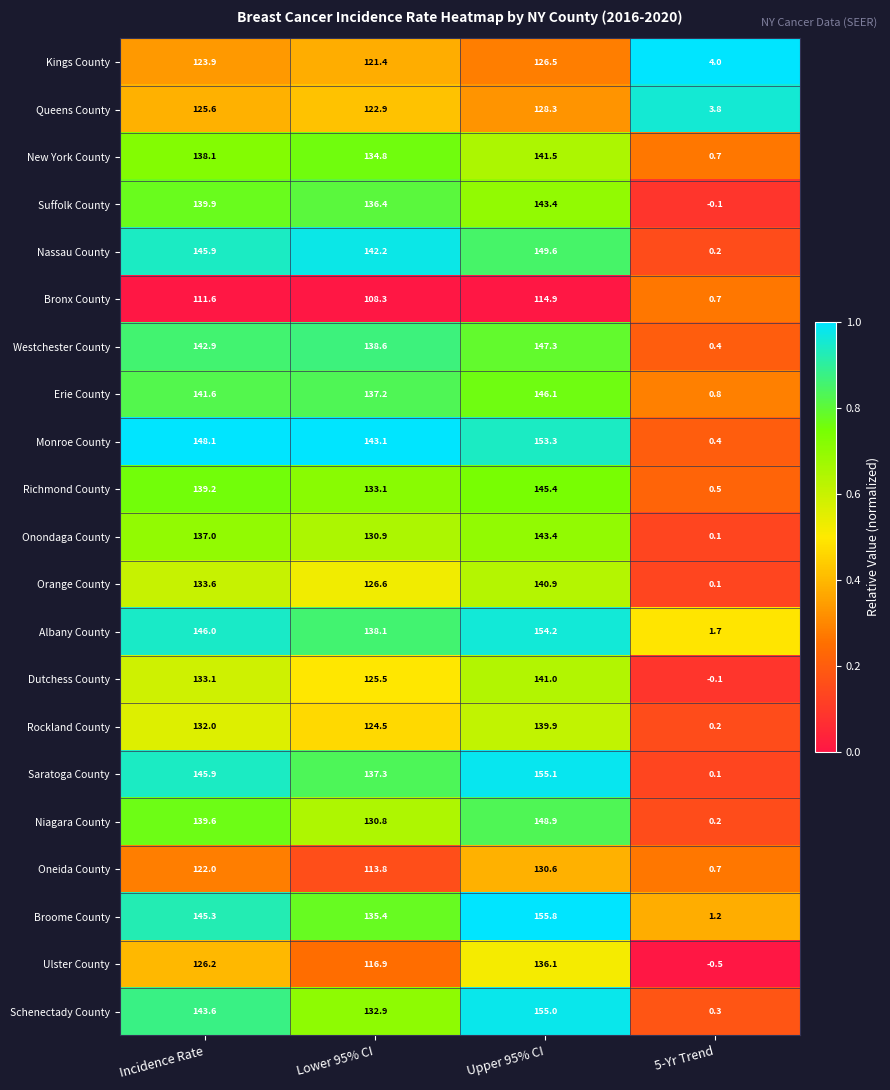

What is the minimum value shown in the chart?

-0.5